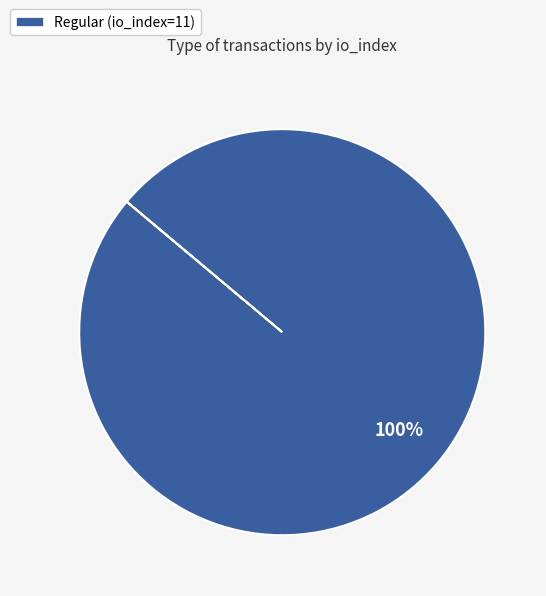

Does any single category account for the majority?

Yes